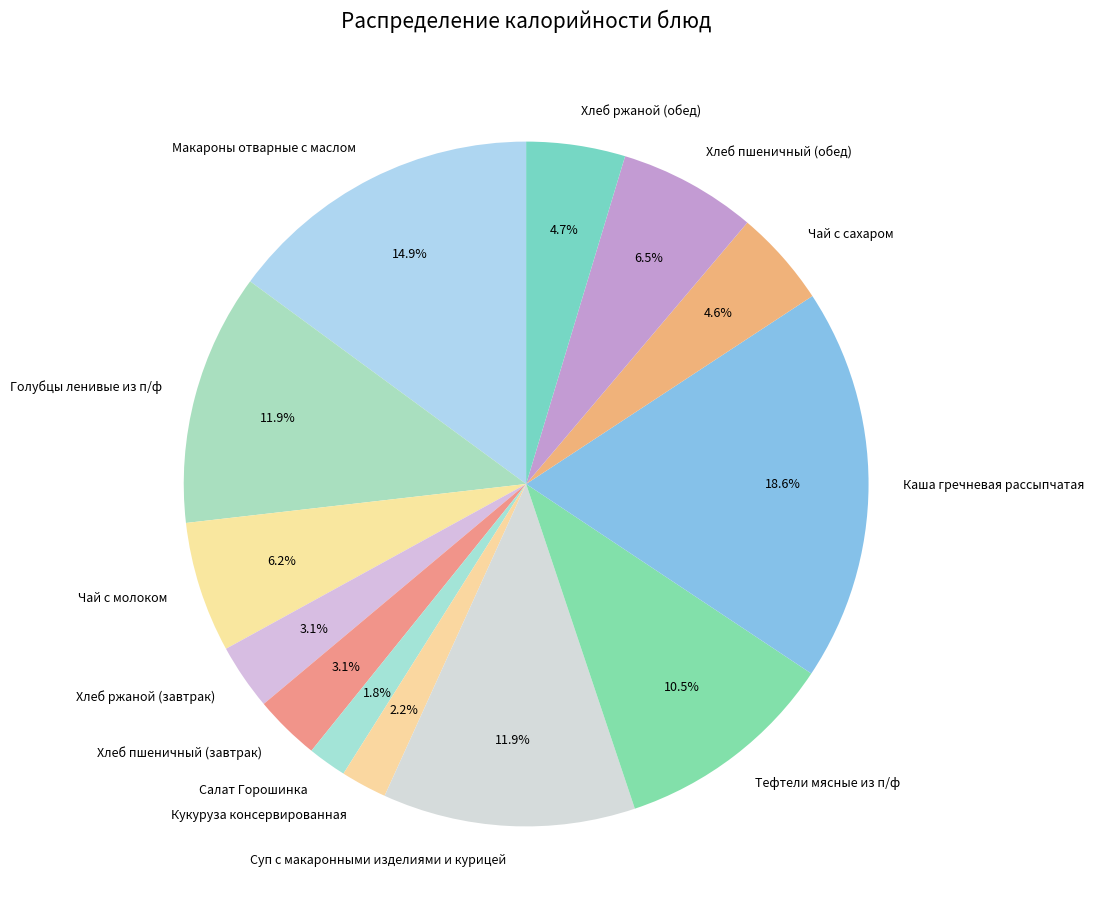

Between Суп с макаронными изделиями и курицей and Макароны отварные с маслом, which is larger?

Макароны отварные с маслом